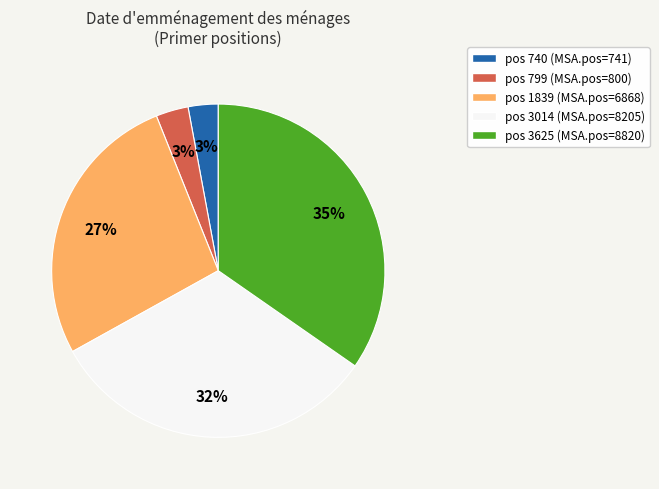

How many slices are in this pie chart?

5